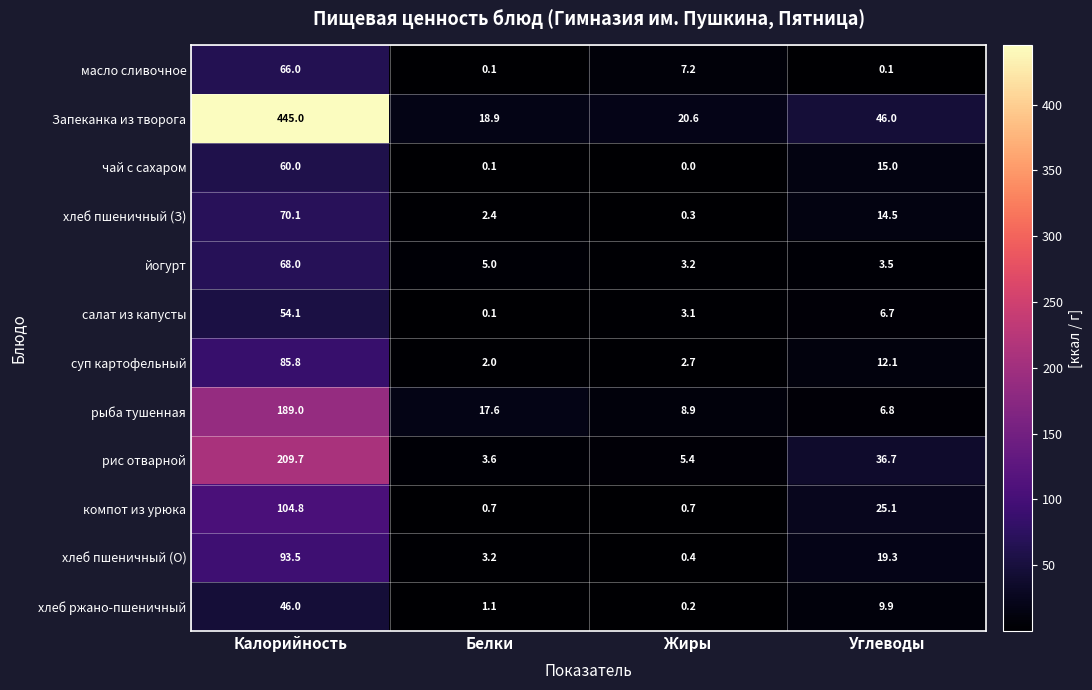

What value does the хлеб пшеничный (О) series have at Жиры?

0.4